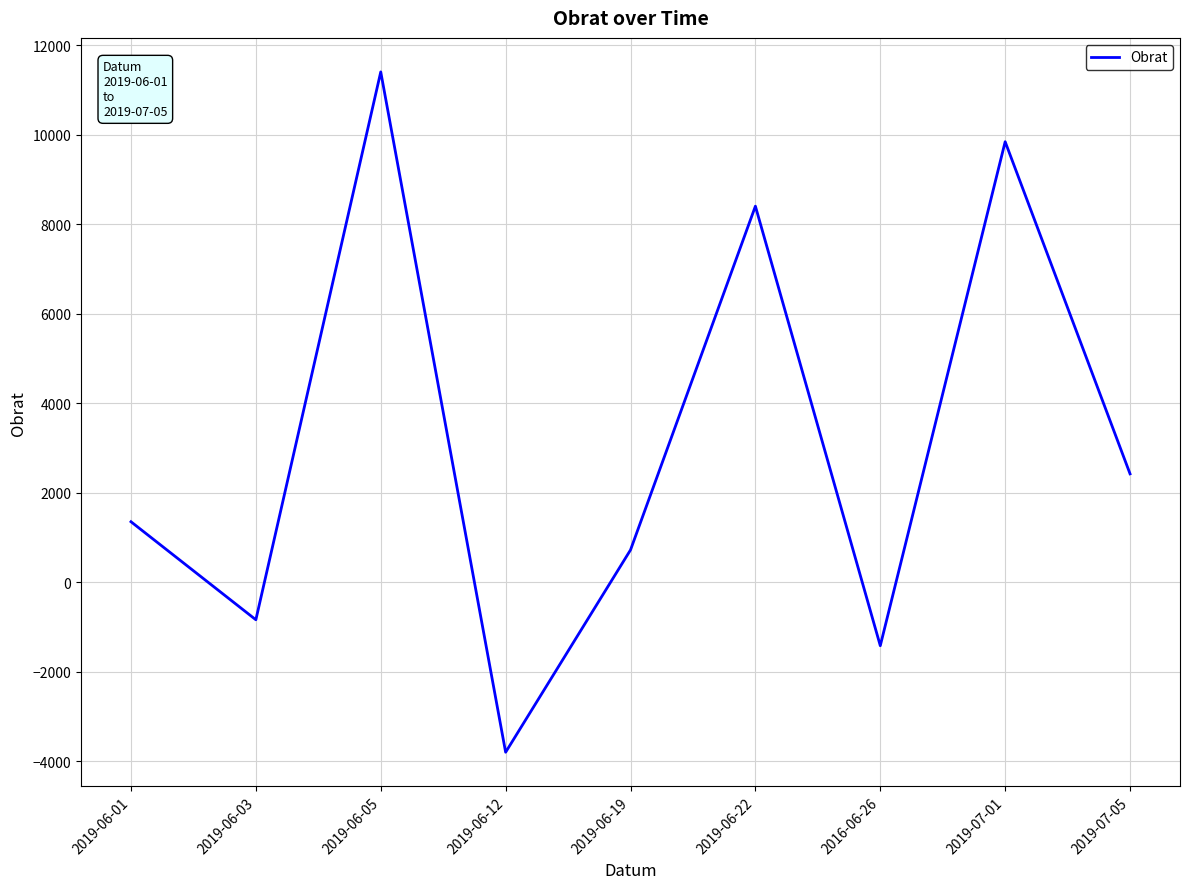

Reading right to left, extract all data points from this chart.

2019-07-05=2420	2019-07-01=9840	2016-06-26=-1420	2019-06-22=8400	2019-06-19=720	2019-06-12=-3800	2019-06-05=11400	2019-06-03=-840	2019-06-01=1350